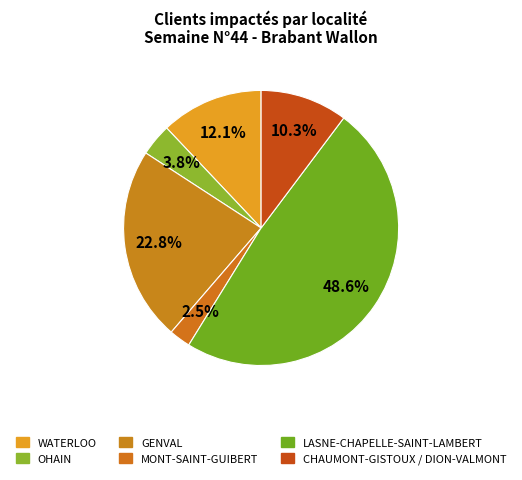

Count the number of slices in the pie.

6